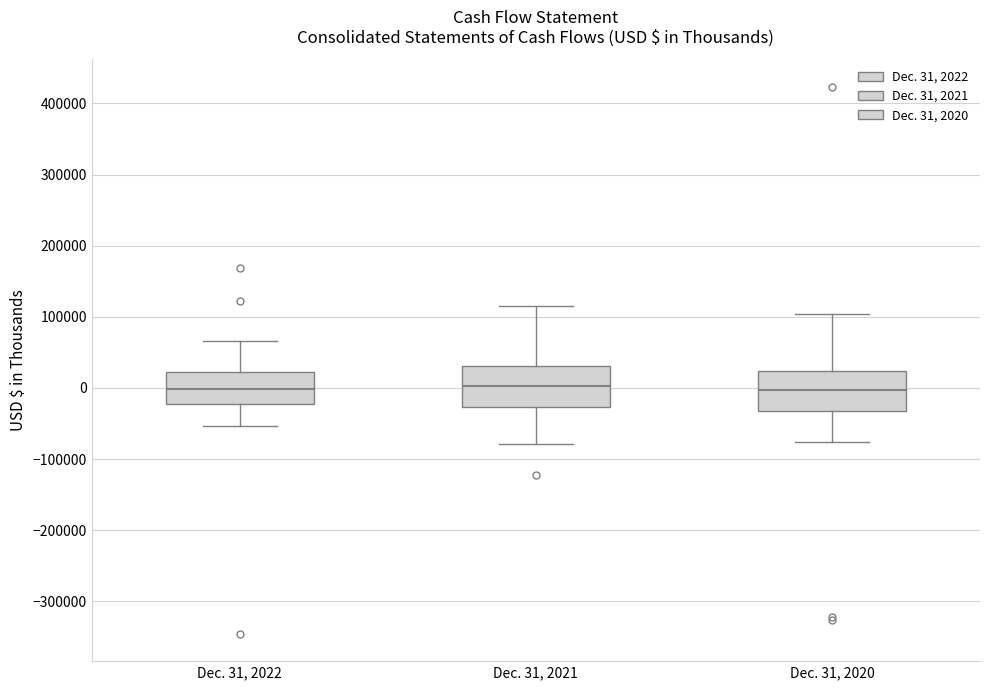

Reading left to right, read every box against the y-axis: the position of its median line, the range the box covers, and the ends of its whiskers. The values are not printed on the chart, so give them approximately, as read against the axis.

Dec. 31, 2022: median 0, box -20000 to 20000, whiskers -50000 to 70000
Dec. 31, 2021: median 0, box -30000 to 30000, whiskers -80000 to 120000
Dec. 31, 2020: median 0, box -30000 to 20000, whiskers -80000 to 100000